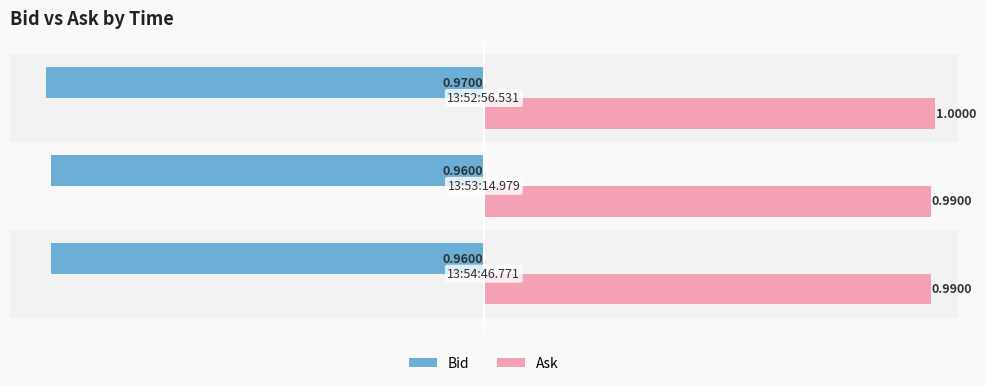

At how many categories does at least one series exceed 0?

3